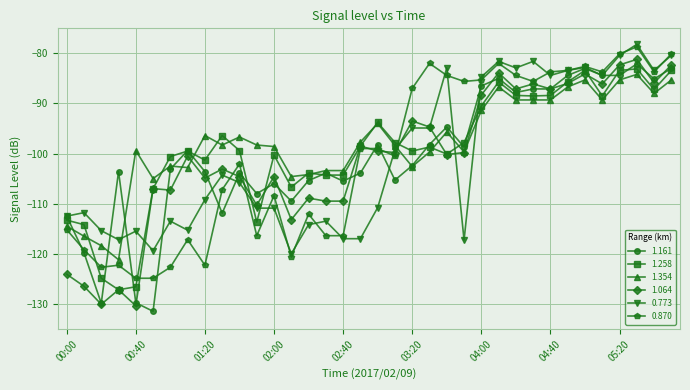

True or false: 1.064 has more than 1 interior local peaks.

True